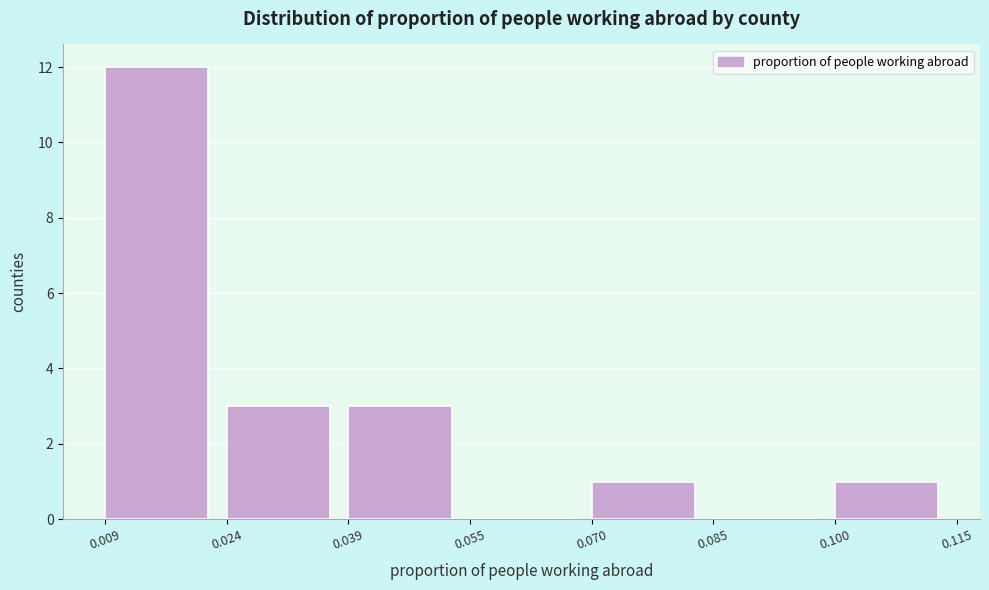

How tall is the bar that spans 0.100 to 0.115 on the x-axis? The values are not printed on the chart, so give them approximately, as read against the axis.

1